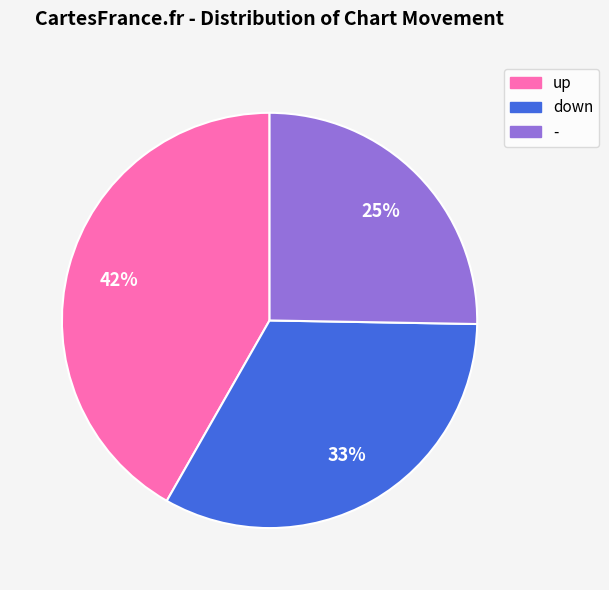

Combined, do down and up account for over 50%?

Yes